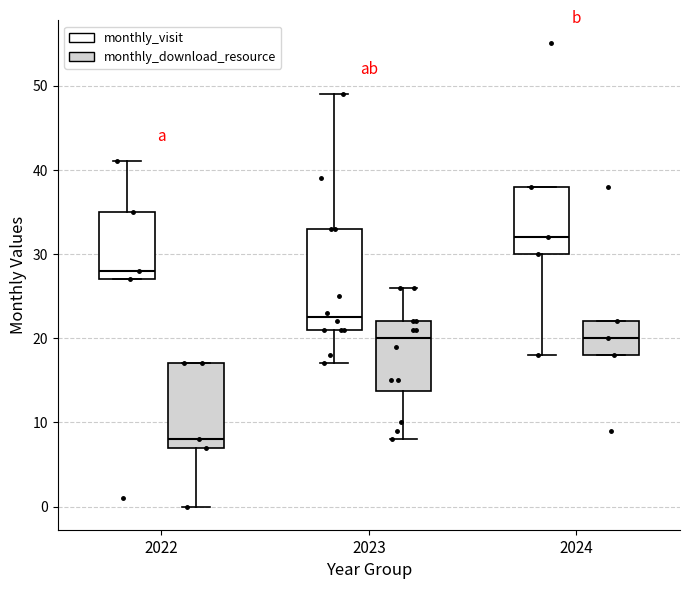

Comparing the boxes themselves (not the whiskers), which one is the tallest?

2023 (monthly_visit)